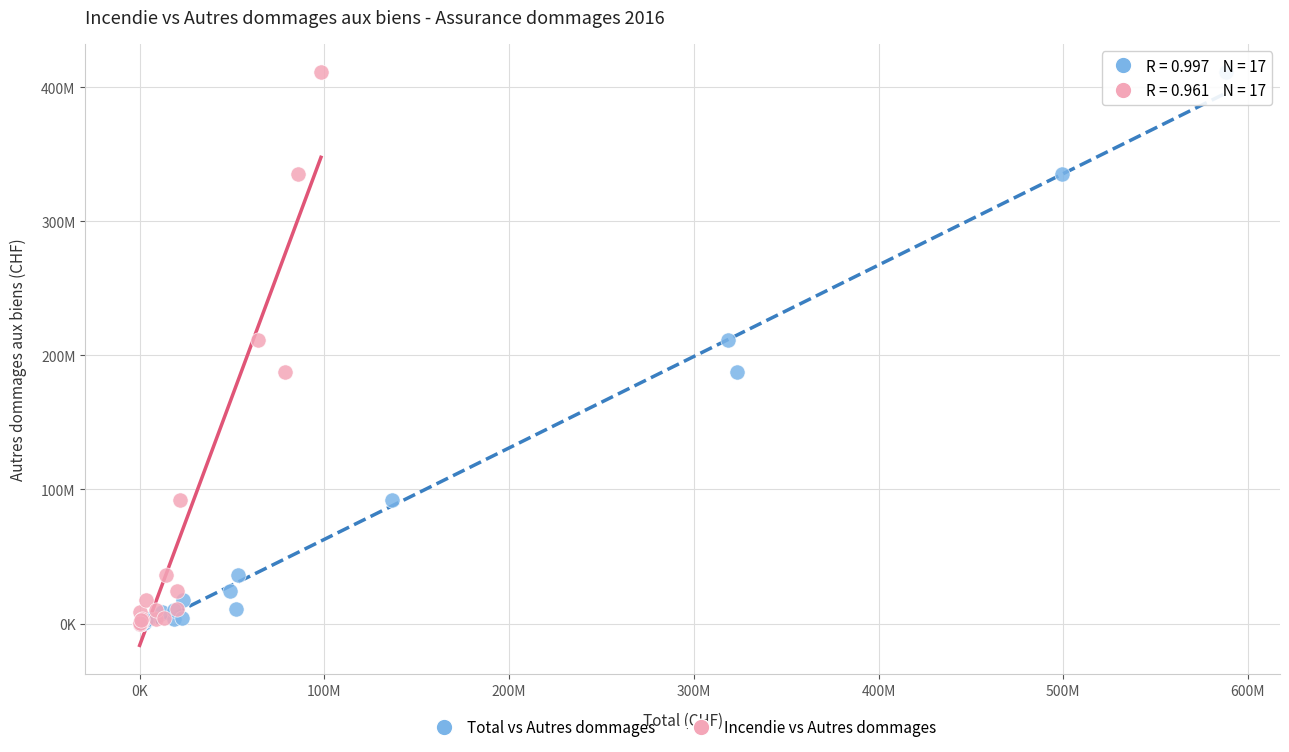

What are all the series names shown in the legend?

Total vs Autres dommages, Incendie vs Autres dommages